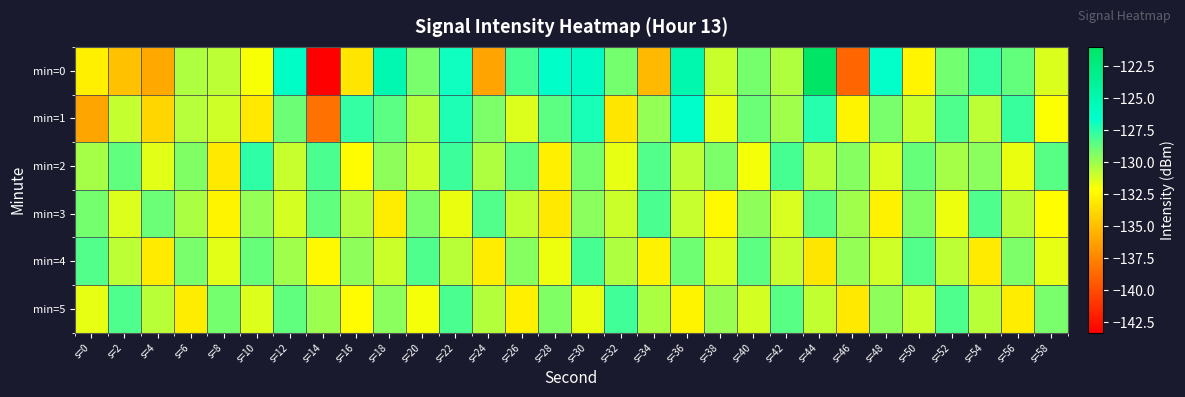

Reading left to right, what are all the values shown in this chart?

min=0: s=0=-132.8	s=2=-134.8	s=4=-135.9	s=6=-130.4	s=8=-130.7	s=10=-132.0	s=12=-126.2	s=14=-143.3	s=16=-133.3	s=18=-125.1	s=20=-129.2	s=22=-126.9	s=24=-136.1	s=26=-128.1	s=28=-126.4	s=30=-126.1	s=32=-129.1	s=34=-135.2	s=36=-125.0	s=38=-131.0	s=40=-129.1	s=42=-130.4	s=44=-121.0	s=46=-138.8	s=48=-126.7	s=50=-132.6	s=52=-129.1	s=54=-127.8	s=56=-128.7	s=58=-131.3
min=1: s=0=-136.1	s=2=-130.9	s=4=-133.9	s=6=-130.6	s=8=-131.1	s=10=-133.1	s=12=-129.0	s=14=-138.3	s=16=-127.7	s=18=-128.6	s=20=-130.5	s=22=-127.2	s=24=-129.3	s=26=-131.4	s=28=-128.6	s=30=-127.1	s=32=-133.2	s=34=-129.8	s=36=-126.5	s=38=-131.7	s=40=-128.9	s=42=-130.1	s=44=-127.4	s=46=-132.6	s=48=-129.2	s=50=-131.0	s=52=-128.3	s=54=-130.7	s=56=-127.8	s=58=-132.1
min=2: s=0=-130.2	s=2=-128.7	s=4=-131.5	s=6=-129.4	s=8=-133.1	s=10=-127.6	s=12=-130.9	s=14=-128.2	s=16=-132.3	s=18=-129.7	s=20=-131.1	s=22=-127.9	s=24=-130.4	s=26=-128.6	s=28=-132.8	s=30=-129.1	s=32=-131.6	s=34=-128.4	s=36=-130.7	s=38=-129.3	s=40=-131.9	s=42=-128.1	s=44=-130.6	s=46=-129.5	s=48=-131.3	s=50=-128.8	s=52=-130.2	s=54=-129.6	s=56=-131.7	s=58=-128.5
min=3: s=0=-129.1	s=2=-131.4	s=4=-128.9	s=6=-130.3	s=8=-132.6	s=10=-129.8	s=12=-131.2	s=14=-128.7	s=16=-130.5	s=18=-132.9	s=20=-129.3	s=22=-131.7	s=24=-128.4	s=26=-130.8	s=28=-133.1	s=30=-129.6	s=32=-131.0	s=34=-128.2	s=36=-130.9	s=38=-132.4	s=40=-129.7	s=42=-131.3	s=44=-128.6	s=46=-130.1	s=48=-132.7	s=50=-129.4	s=52=-131.8	s=54=-128.3	s=56=-130.6	s=58=-132.2
min=4: s=0=-128.4	s=2=-130.7	s=4=-133.0	s=6=-129.2	s=8=-131.5	s=10=-128.8	s=12=-130.1	s=14=-132.4	s=16=-129.7	s=18=-131.0	s=20=-128.3	s=22=-130.6	s=24=-132.9	s=26=-129.5	s=28=-131.8	s=30=-128.1	s=32=-130.4	s=34=-132.7	s=36=-129.0	s=38=-131.3	s=40=-128.6	s=42=-130.9	s=44=-133.2	s=46=-129.8	s=48=-131.1	s=50=-128.4	s=52=-130.7	s=54=-133.0	s=56=-129.3	s=58=-131.6
min=5: s=0=-131.6	s=2=-128.3	s=4=-130.6	s=6=-132.9	s=8=-129.1	s=10=-131.4	s=12=-128.7	s=14=-130.0	s=16=-132.3	s=18=-129.6	s=20=-131.9	s=22=-128.2	s=24=-130.5	s=26=-132.8	s=28=-129.4	s=30=-131.7	s=32=-128.0	s=34=-130.3	s=36=-132.6	s=38=-129.9	s=40=-131.2	s=42=-128.5	s=44=-130.8	s=46=-133.1	s=48=-129.7	s=50=-131.0	s=52=-128.3	s=54=-130.6	s=56=-132.9	s=58=-129.2